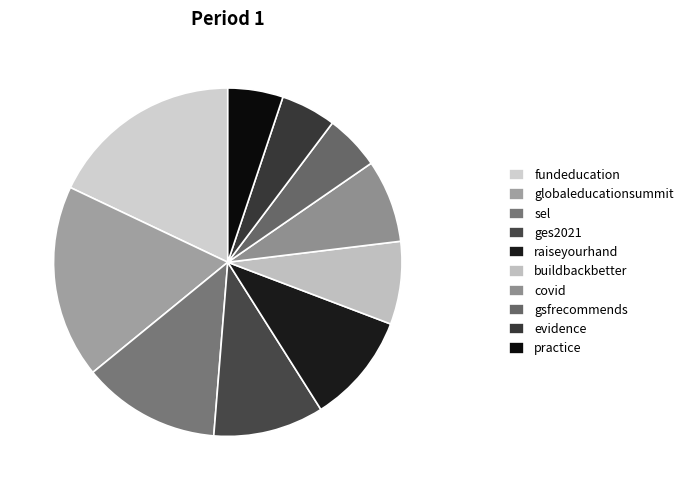

Do raiseyourhand and sel together represent more than half of the pie?

No